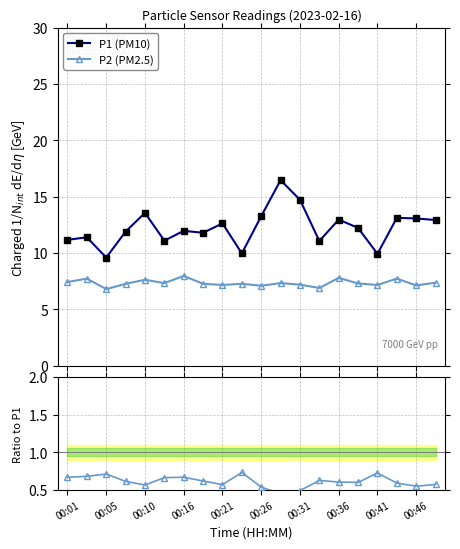

Rank the series by their average value, from highest to lowest.

P1 (PM10), P2 (PM2.5), P2/P1